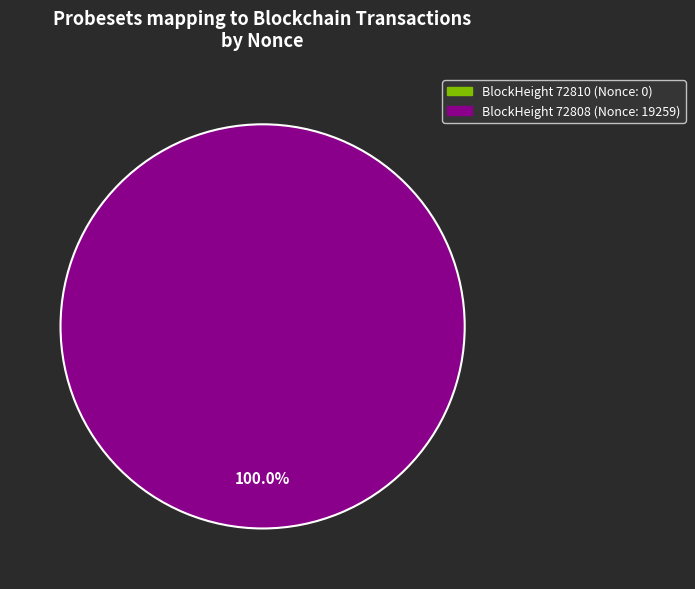

To the nearest percent, what is the difference between the largest and smallest slice percentages?

100%